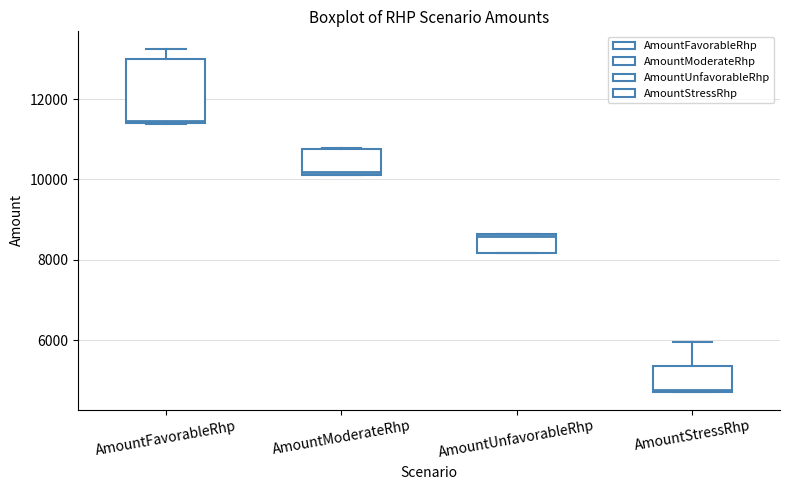

Where is the upper edge of the box for AmountModerateRhp on the y-axis? The values are not printed on the chart, so give them approximately, as read against the axis.

10800